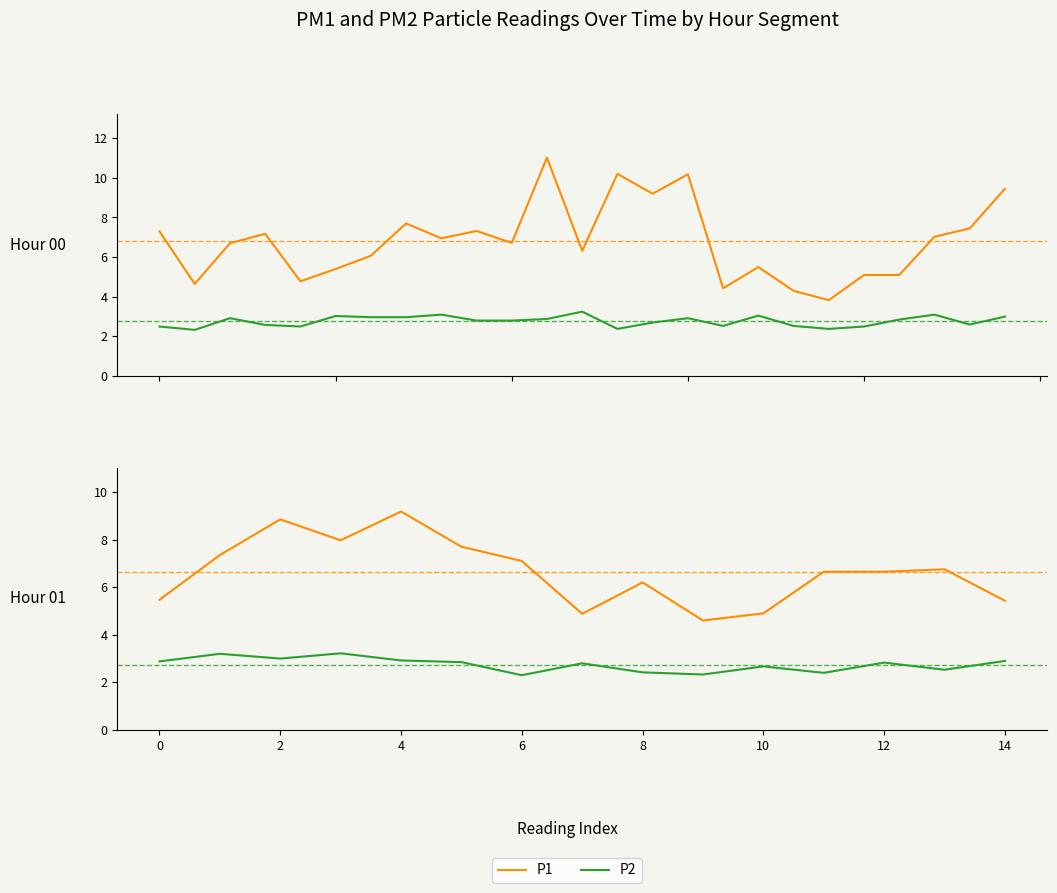

True or false: P1 has more than 2 interior local peaks.

True